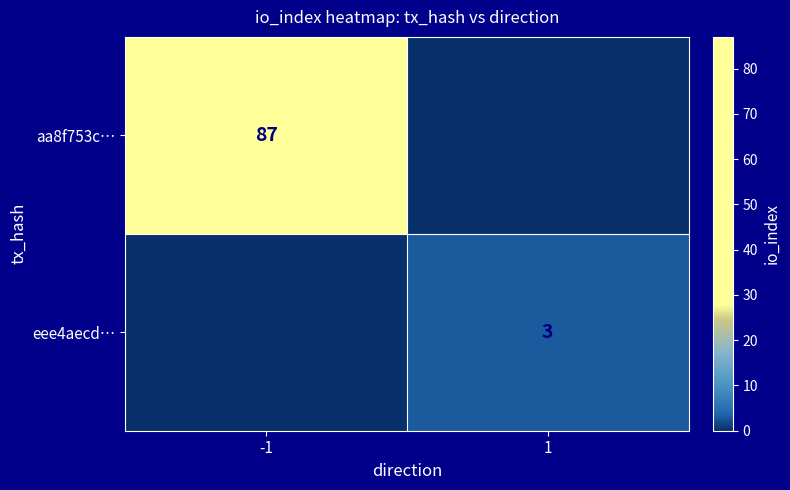

True or false: eee4aecd… has a value of 3 at 1.

True